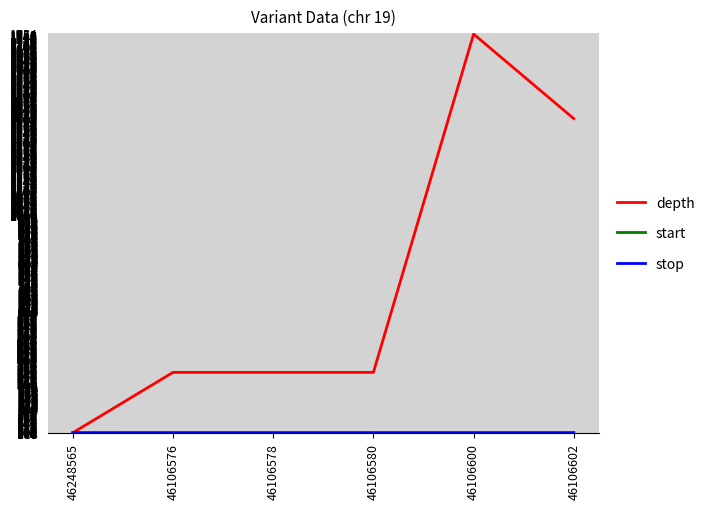

At which label is depth closest to 925?

46106602